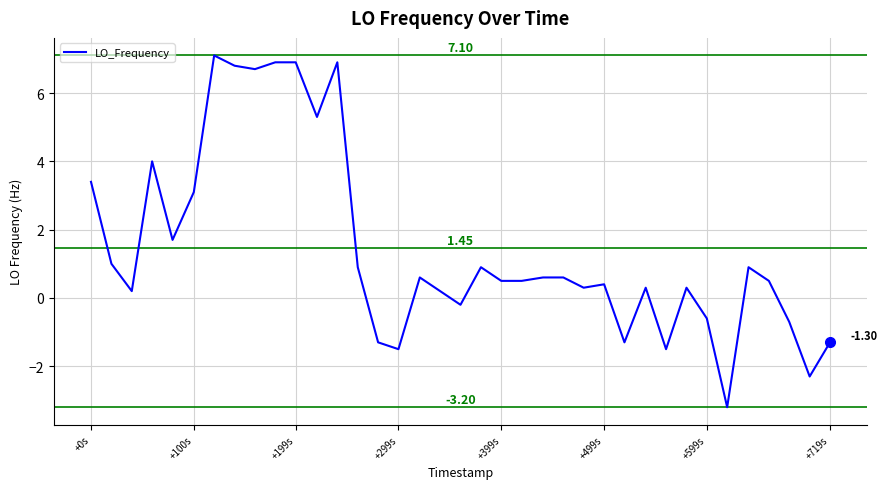

What is the minimum value shown in the chart?

-3.2